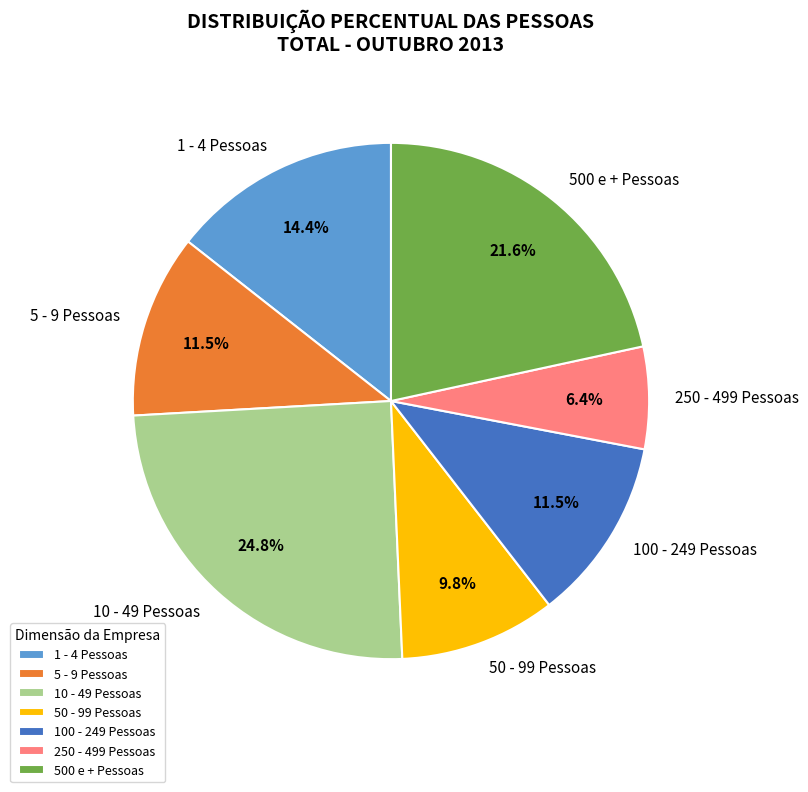

Count the number of slices in the pie.

7